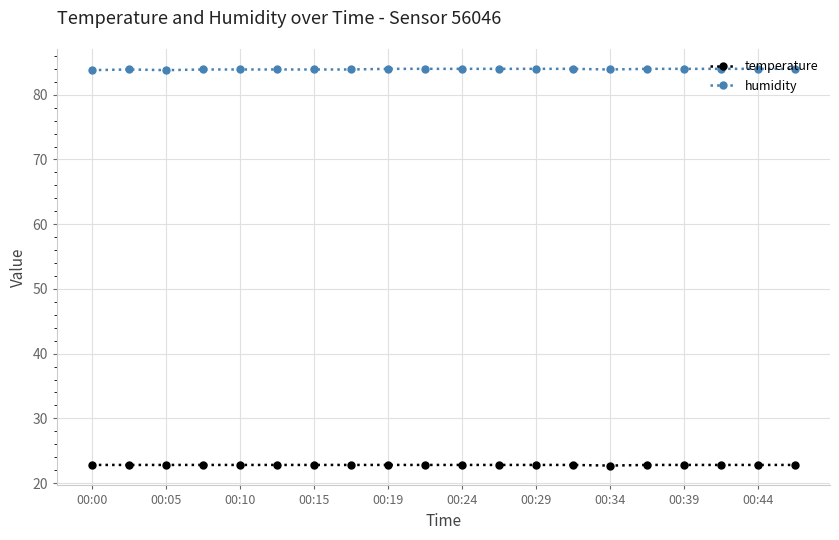

Rank the series by their average value, from highest to lowest.

humidity, temperature